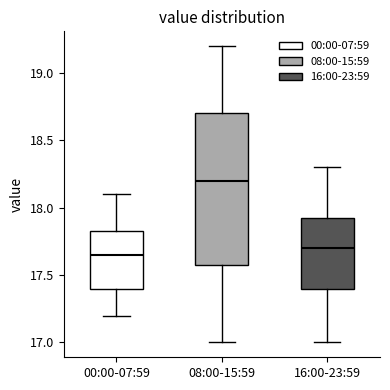

Reading left to right, read every box against the y-axis: the position of its median line, the range the box covers, and the ends of its whiskers. The values are not printed on the chart, so give them approximately, as read against the axis.

00:00-07:59: median 17.65, box 17.40 to 17.85, whiskers 17.20 to 18.10
08:00-15:59: median 18.20, box 17.60 to 18.70, whiskers 17.00 to 19.20
16:00-23:59: median 17.70, box 17.40 to 17.95, whiskers 17.00 to 18.30